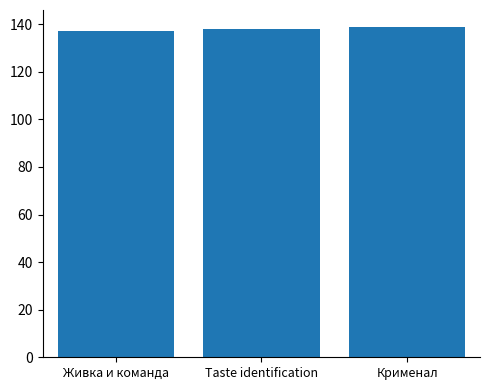

What is the change in value from Живка и команда to Taste identification?

+1